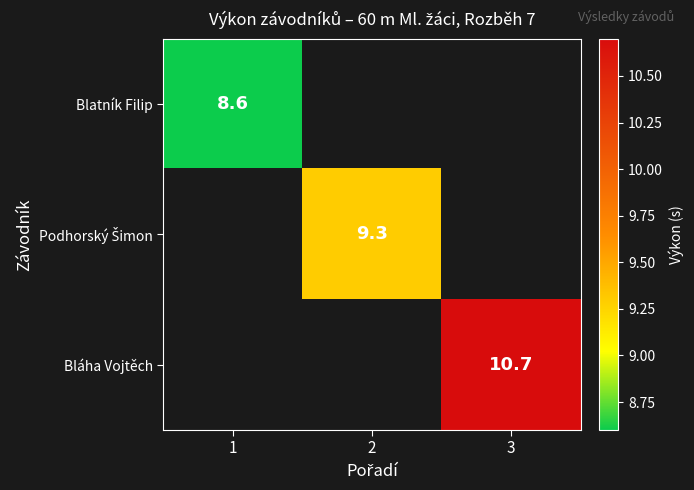

At how many categories does at least one series exceed 9?

2